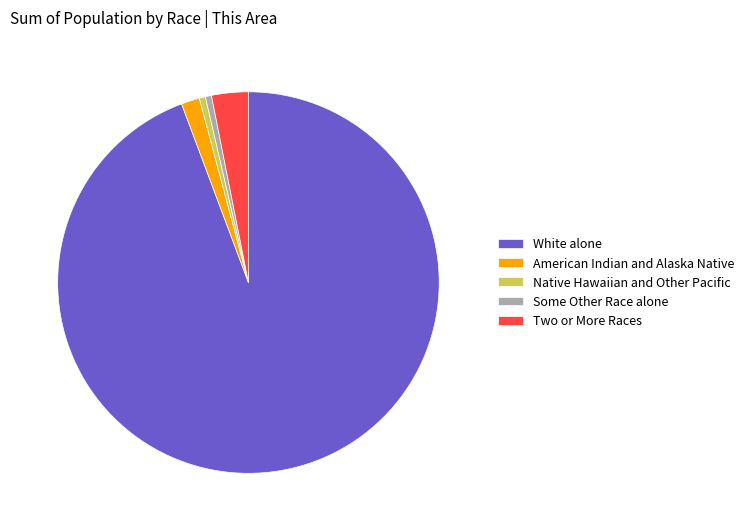

True or false: Two or More Races accounts for 3% of the total.

True